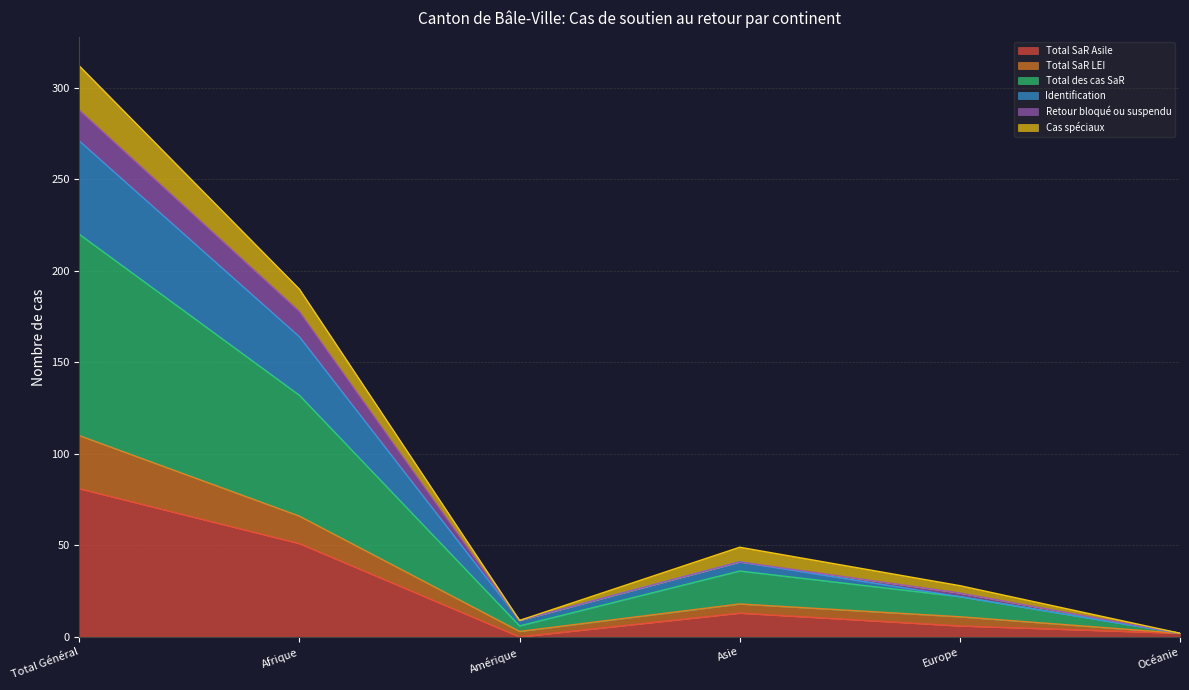

Does the chart display data point markers on the line(s)?

No